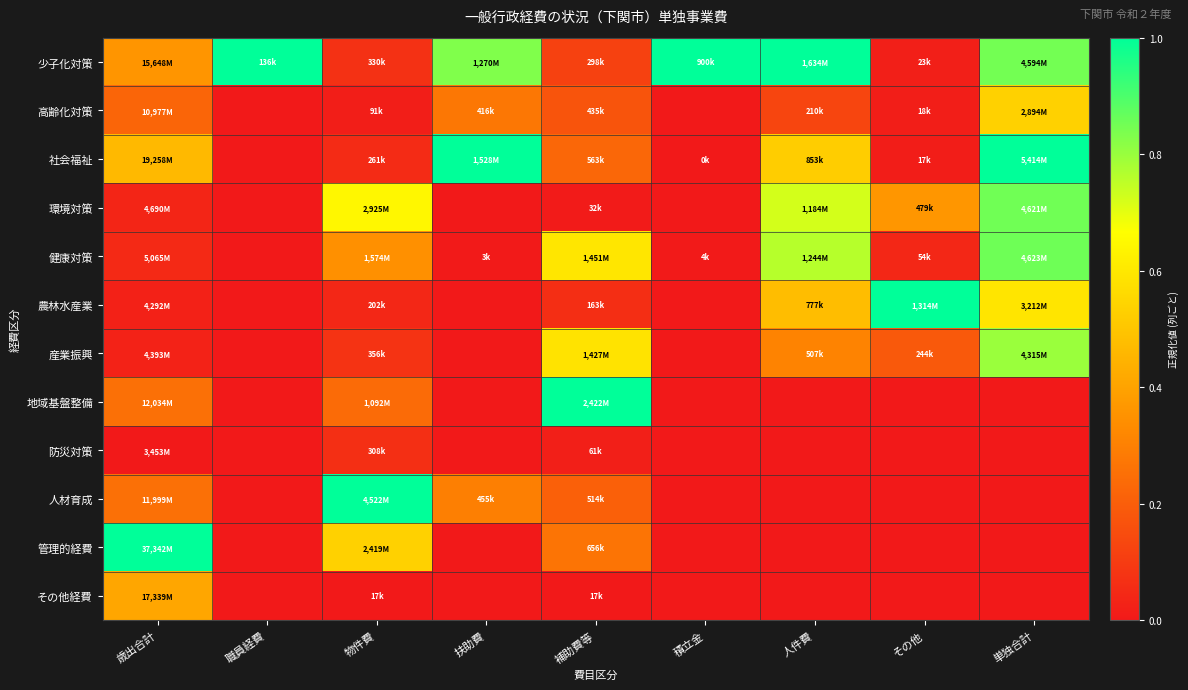

Reading left to right, what are all the values shown in this chart?

少子化対策: 歳出合計=0.4	職員経費=1.0	物件費=0.1	扶助費=0.8	補助費等=0.1	積立金=1.0	人件費=1.0	その他=0.0	単独合計=0.8
高齢化対策: 歳出合計=0.2	職員経費=0.0	物件費=0.0	扶助費=0.3	補助費等=0.2	積立金=0.0	人件費=0.1	その他=0.0	単独合計=0.5
社会福祉: 歳出合計=0.5	職員経費=0.0	物件費=0.1	扶助費=1.0	補助費等=0.2	積立金=0.0	人件費=0.5	その他=0.0	単独合計=1.0
環境対策: 歳出合計=0.0	職員経費=0.0	物件費=0.6	扶助費=0.0	補助費等=0.0	積立金=0.0	人件費=0.7	その他=0.4	単独合計=0.9
健康対策: 歳出合計=0.0	職員経費=0.0	物件費=0.3	扶助費=0.0	補助費等=0.6	積立金=0.0	人件費=0.8	その他=0.0	単独合計=0.9
農林水産業: 歳出合計=0.0	職員経費=0.0	物件費=0.0	扶助費=0.0	補助費等=0.1	積立金=0.0	人件費=0.5	その他=1.0	単独合計=0.6
産業振興: 歳出合計=0.0	職員経費=0.0	物件費=0.1	扶助費=0.0	補助費等=0.6	積立金=0.0	人件費=0.3	その他=0.2	単独合計=0.8
地域基盤整備: 歳出合計=0.3	職員経費=0.0	物件費=0.2	扶助費=0.0	補助費等=1.0	積立金=0.0	人件費=0.0	その他=0.0	単独合計=0.0
防災対策: 歳出合計=0.0	職員経費=0.0	物件費=0.1	扶助費=0.0	補助費等=0.0	積立金=0.0	人件費=0.0	その他=0.0	単独合計=0.0
人材育成: 歳出合計=0.3	職員経費=0.0	物件費=1.0	扶助費=0.3	補助費等=0.2	積立金=0.0	人件費=0.0	その他=0.0	単独合計=0.0
管理的経費: 歳出合計=1.0	職員経費=0.0	物件費=0.5	扶助費=0.0	補助費等=0.3	積立金=0.0	人件費=0.0	その他=0.0	単独合計=0.0
その他経費: 歳出合計=0.4	職員経費=0.0	物件費=0.0	扶助費=0.0	補助費等=0.0	積立金=0.0	人件費=0.0	その他=0.0	単独合計=0.0